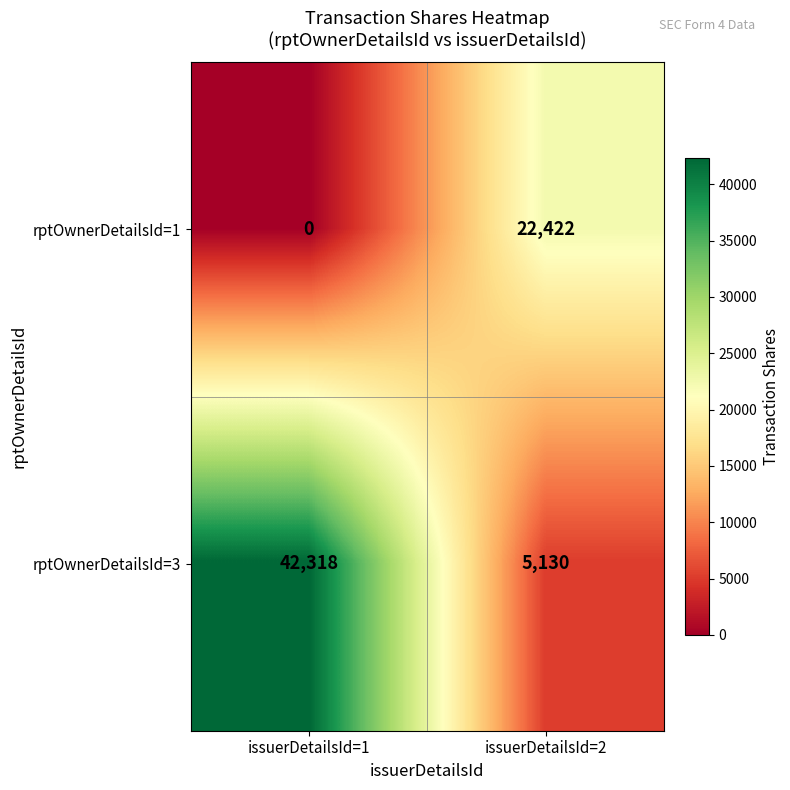

Reading left to right, what are all the values shown in this chart?

rptOwnerDetailsId=1: 0	22422
rptOwnerDetailsId=3: 42318	5130